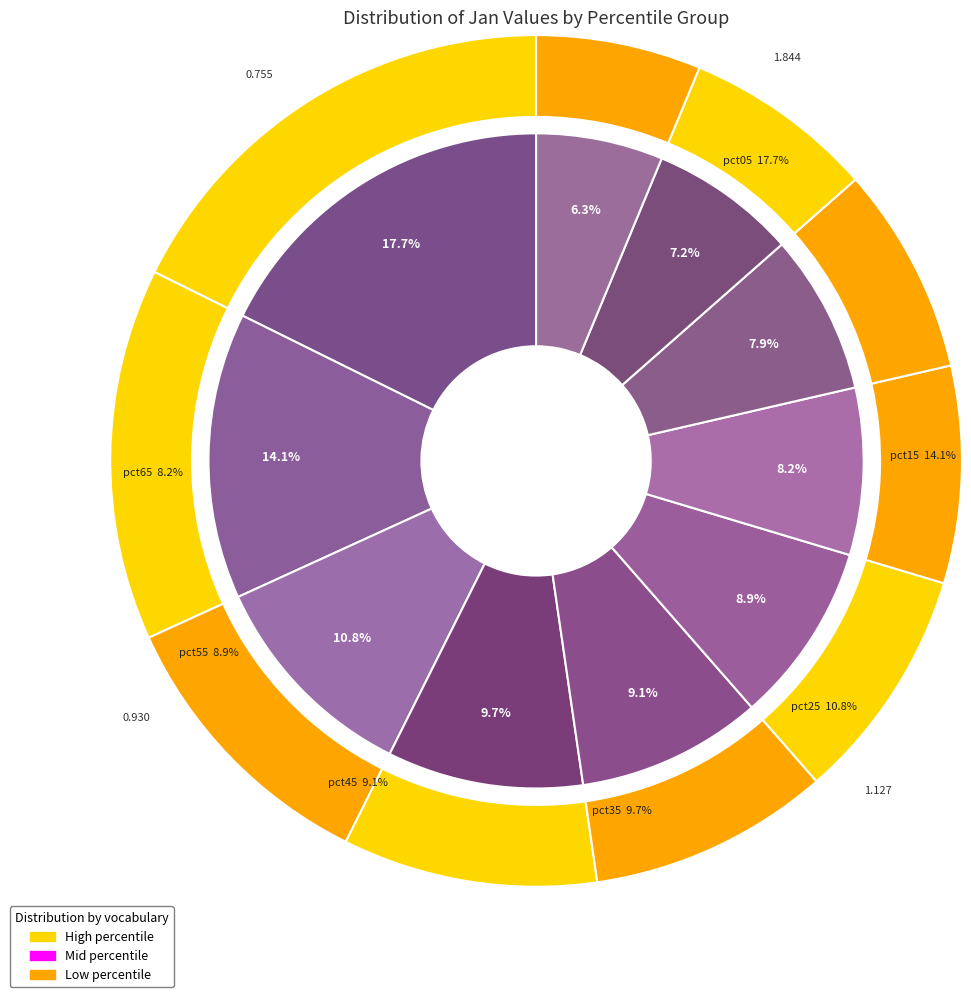

Is there any slice that represents more than half of the pie?

No